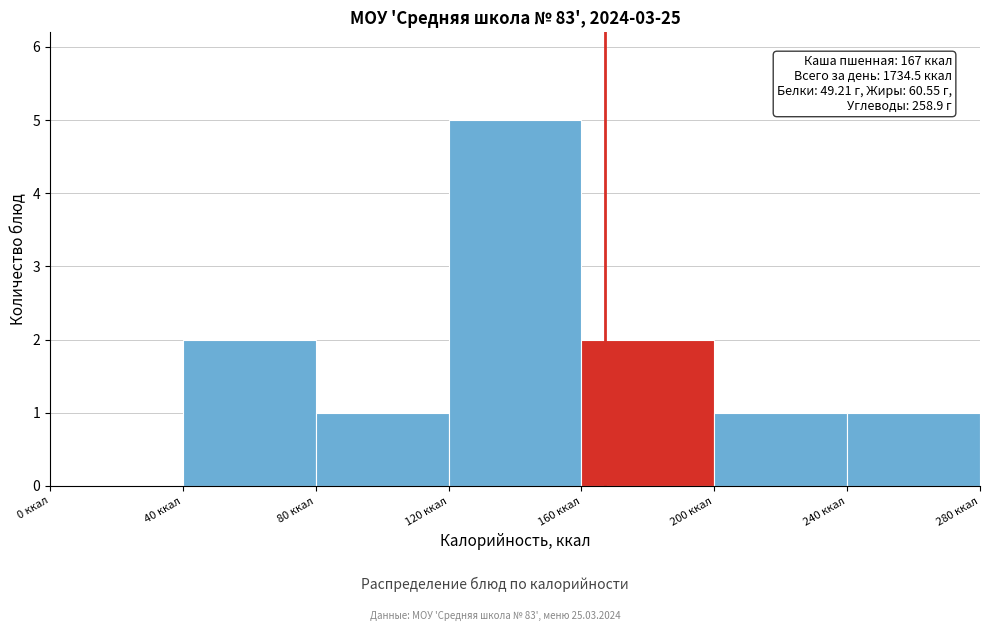

Over which range of the x-axis is the bar tallest?

120 to 160